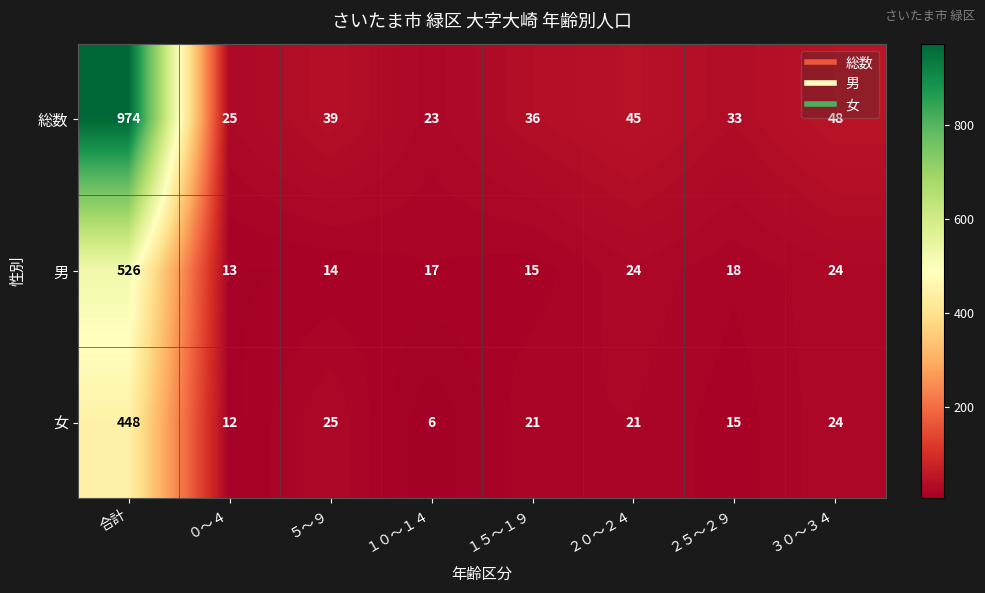

What is the sum of the 女 values at ５～９ and ２０～２４?

46